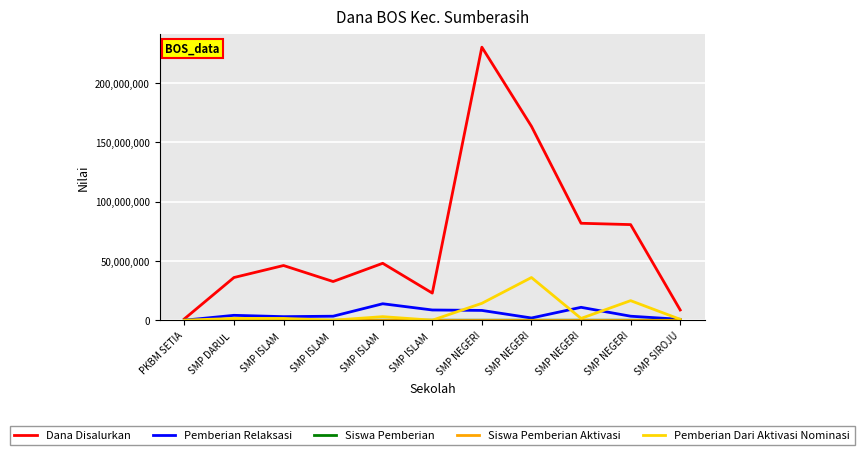

How many lines are shown in the chart?

5